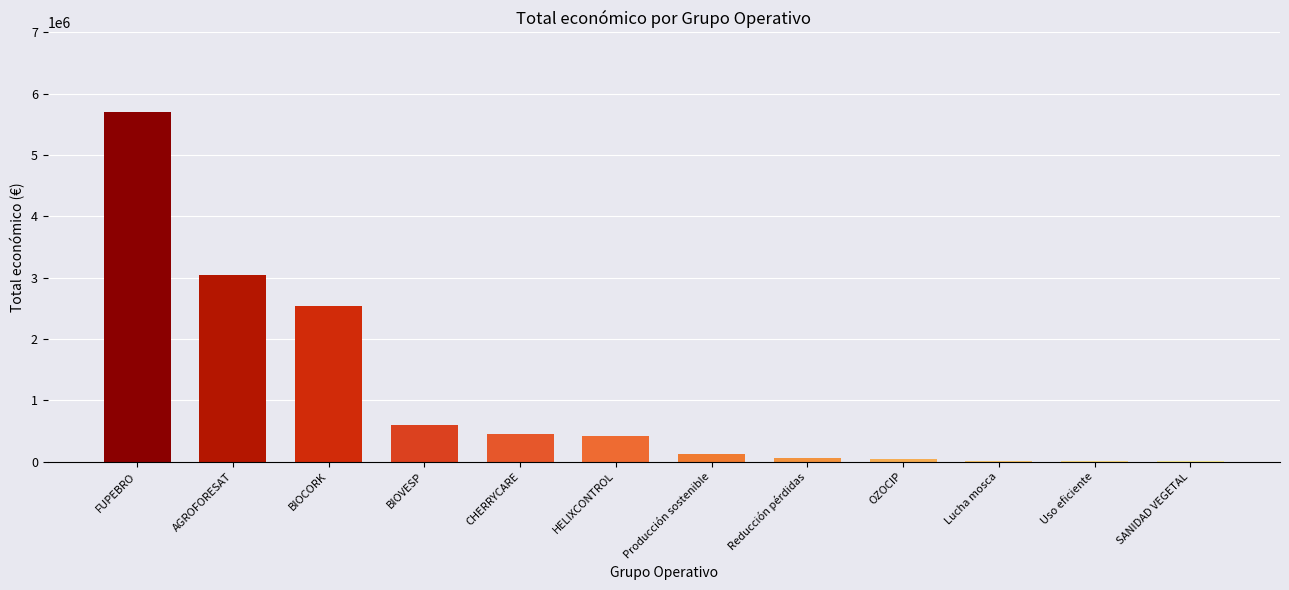

The value at AGROFORESAT is 3051573. True or false?

True